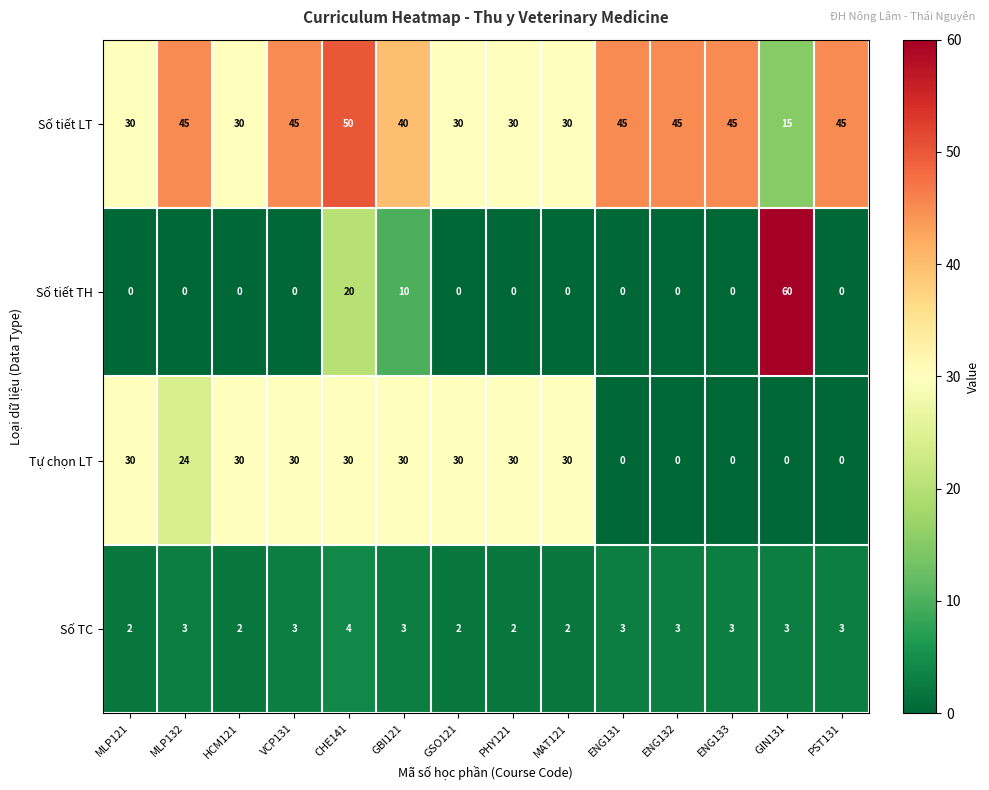

What is the spread (max minus min) of values at CHE141?

46